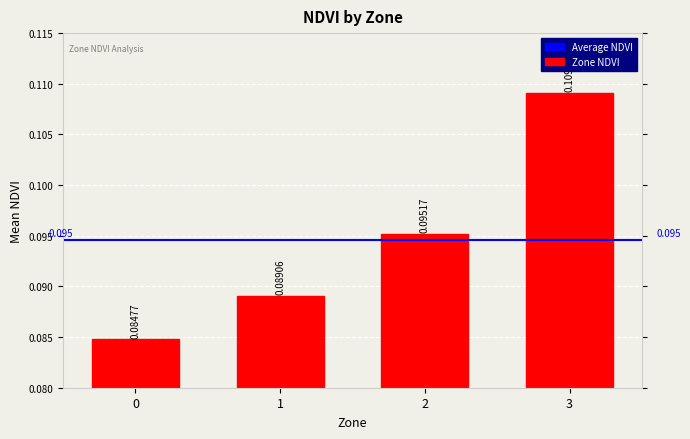

What is the value of the 3rd bar from the left?

0.1